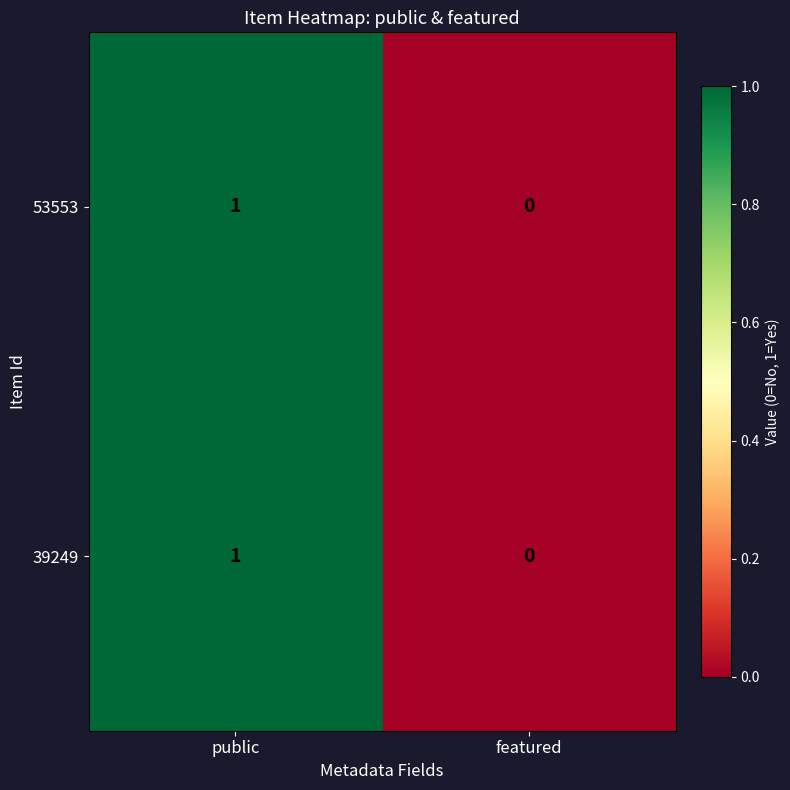

Which label corresponds to the smallest value in the chart?

featured